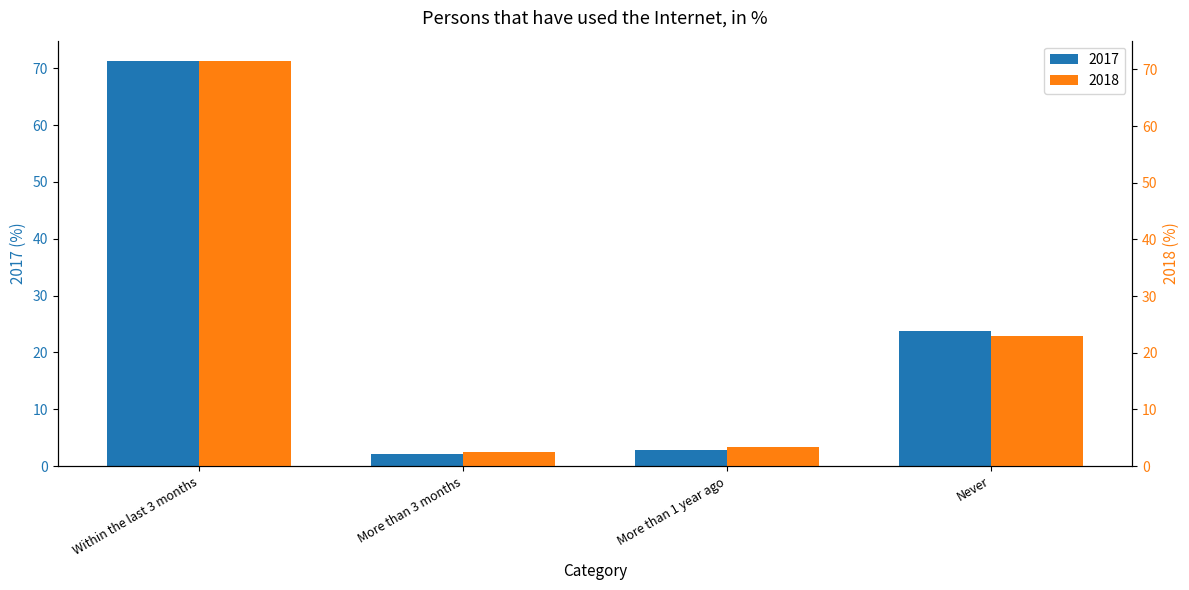

What is the label of the 4th bar from the right?

Within the last 3 months